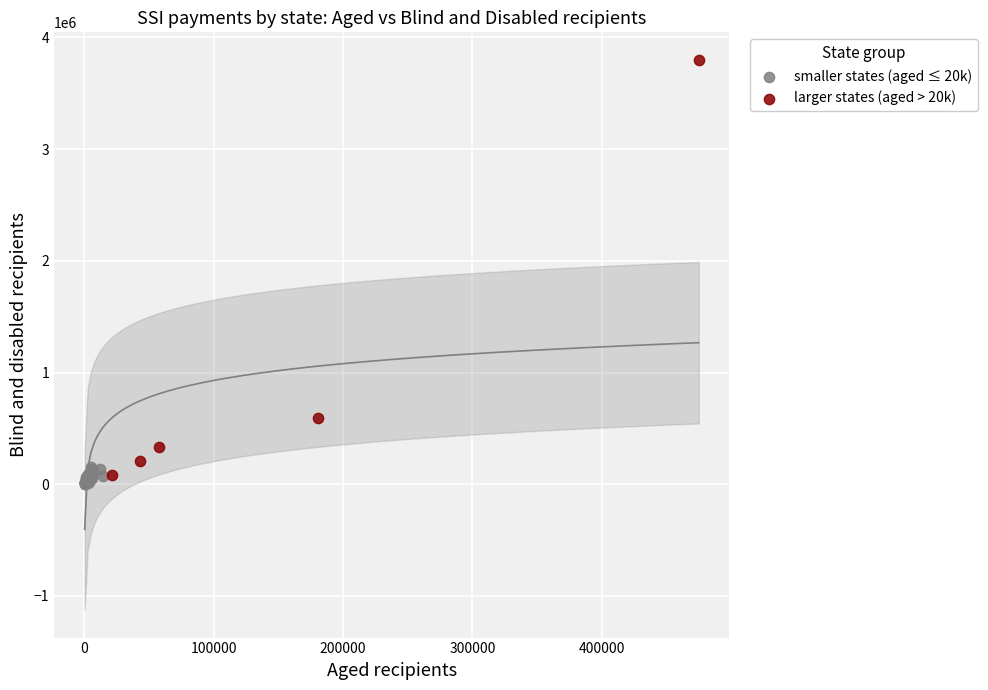

What are all the series names shown in the legend?

smaller states (aged ≤ 20k), larger states (aged > 20k)